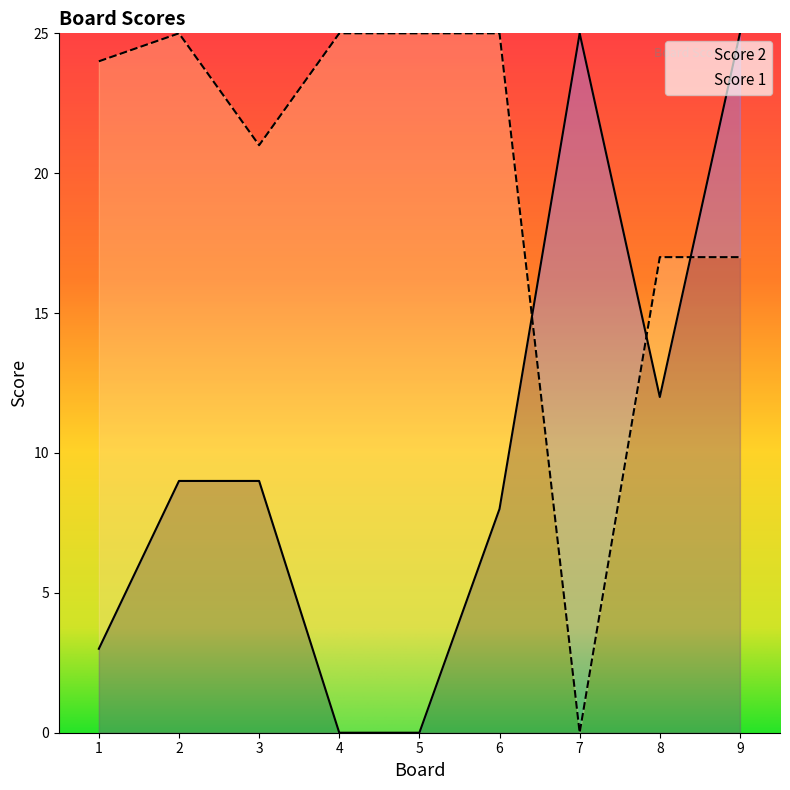

How many values in the Score 2 series are below 9?

4